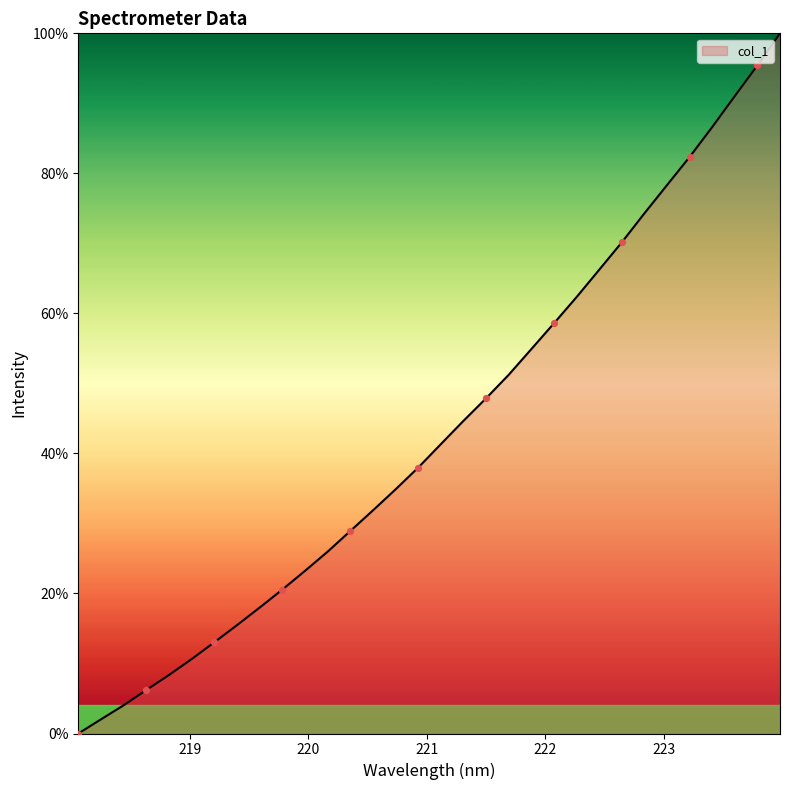

What is the greatest value displayed?

100.0